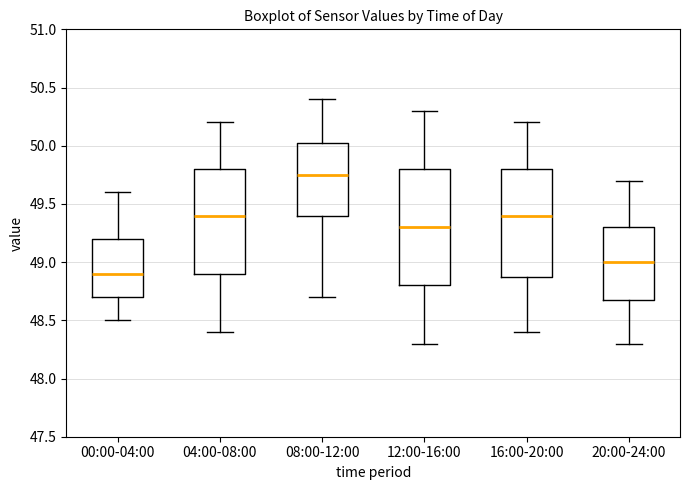

Reading left to right, transcribe this box plot: for each box, give where its median line is, the range the box spans, and where its two whiskers end, as read against the y-axis. The values are not printed on the chart, so give them approximately, as read against the axis.

00:00-04:00: median 48.90, box 48.70 to 49.20, whiskers 48.50 to 49.60
04:00-08:00: median 49.40, box 48.90 to 49.80, whiskers 48.40 to 50.20
08:00-12:00: median 49.75, box 49.40 to 50.05, whiskers 48.70 to 50.40
12:00-16:00: median 49.30, box 48.80 to 49.80, whiskers 48.30 to 50.30
16:00-20:00: median 49.40, box 48.90 to 49.80, whiskers 48.40 to 50.20
20:00-24:00: median 49.00, box 48.70 to 49.30, whiskers 48.30 to 49.70